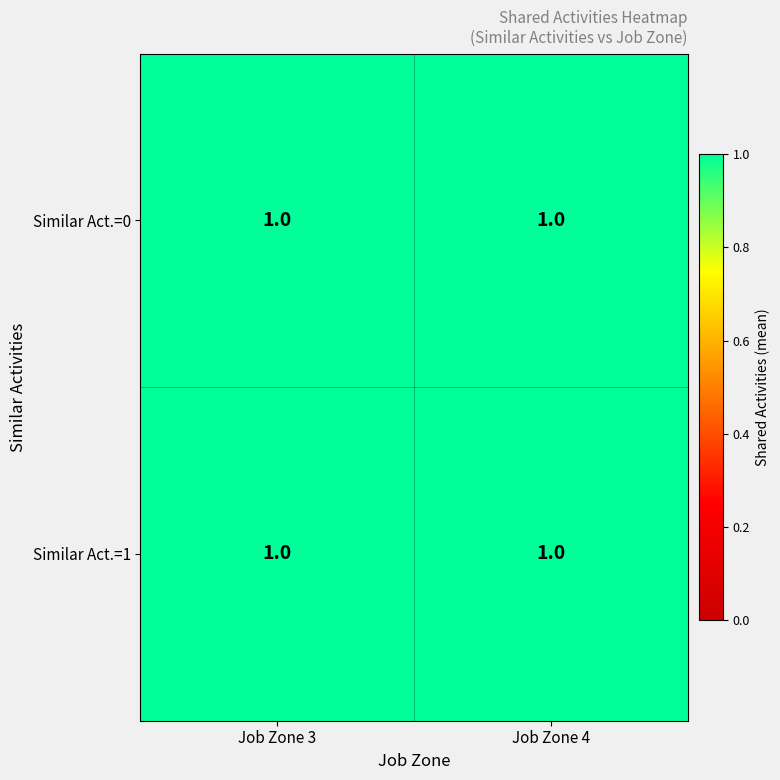

The 0 series shows 1 at 4. True or false?

True